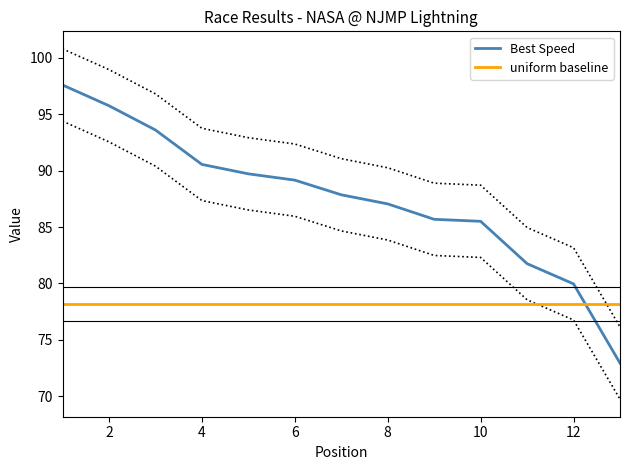

The value of Best Lap time at 1 is 97.6. True or false?

True